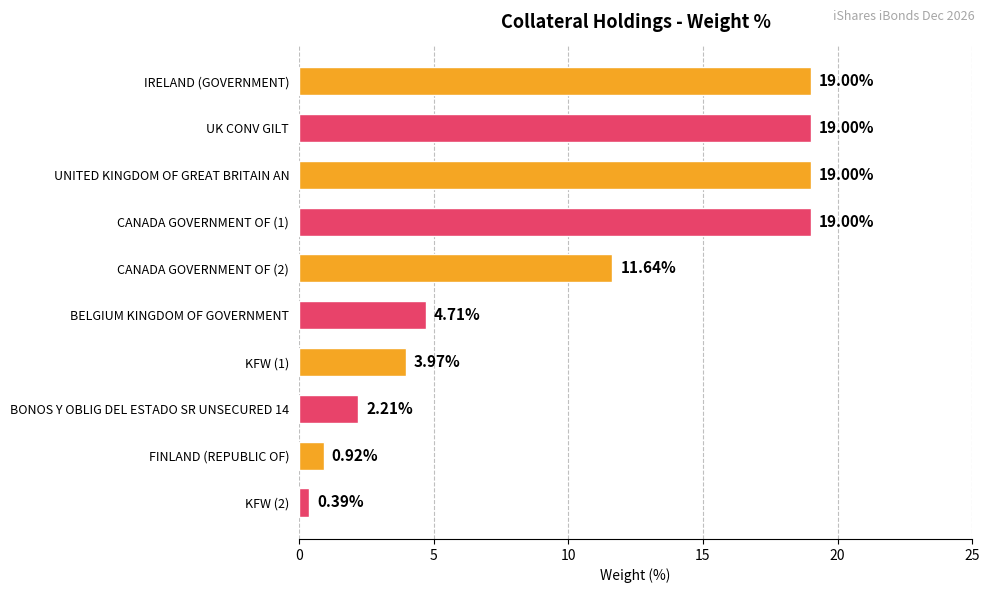

What is the label of the 6th bar from the top?

BELGIUM KINGDOM OF GOVERNMENT